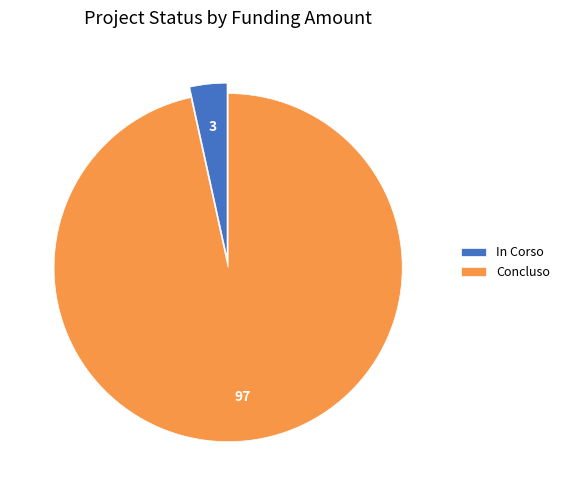

What is the ratio of the value at Concluso to the value at In Corso?

28.1